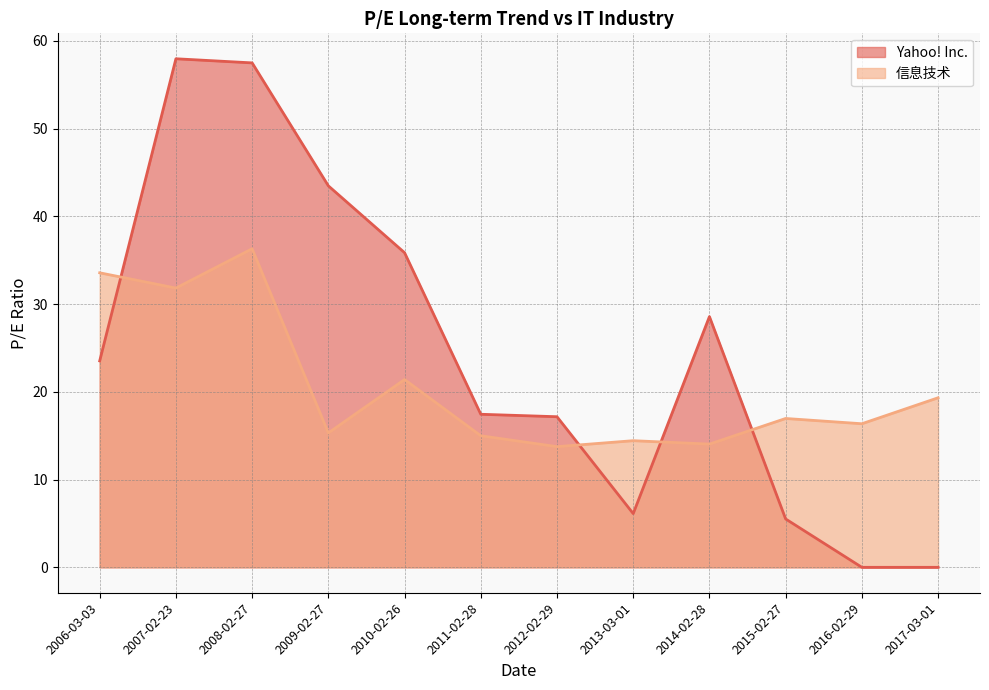

Reading left to right, list all the values displayed in this chart.

Yahoo! Inc.: 23.5	58.0	57.5	43.5	35.9	17.4	17.2	6.1	28.6	5.5	0.0	0.0
信息技术: 33.6	31.8	36.3	15.3	21.4	15.0	13.8	14.4	14.0	17.0	16.4	19.3